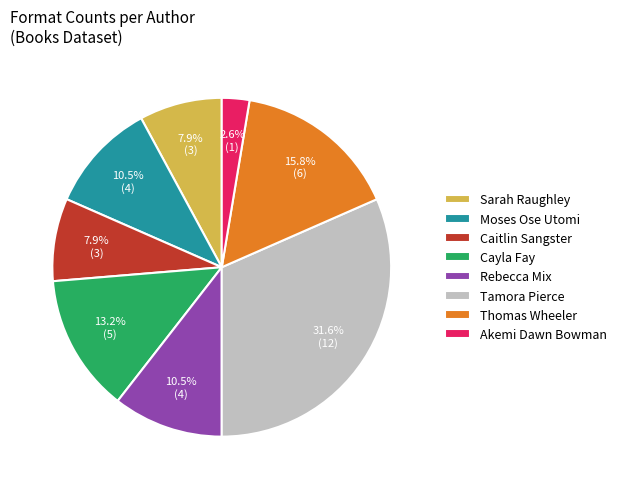

How many slices are in this pie chart?

8